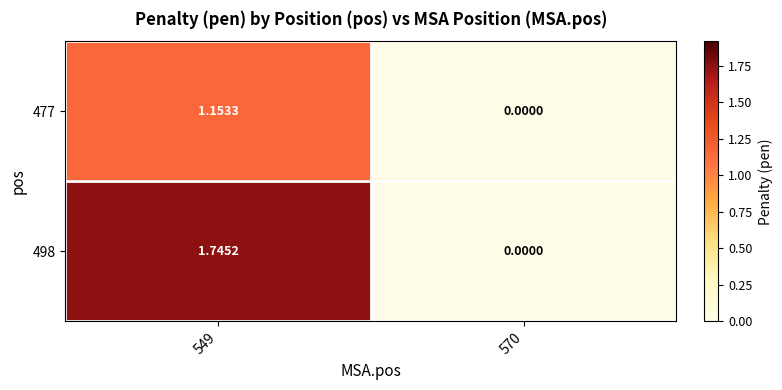

List the series in order of their overall mean, lowest first.

477, 498